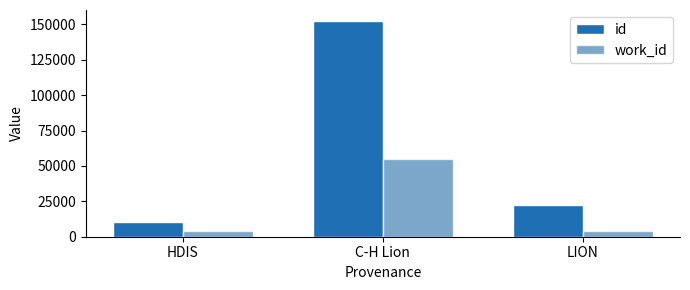

What is the maximum value shown in the chart?

152559